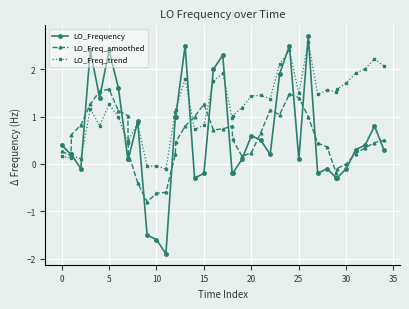

What is the value of the LO_Frequency point at the 14th from the left?

-1.9